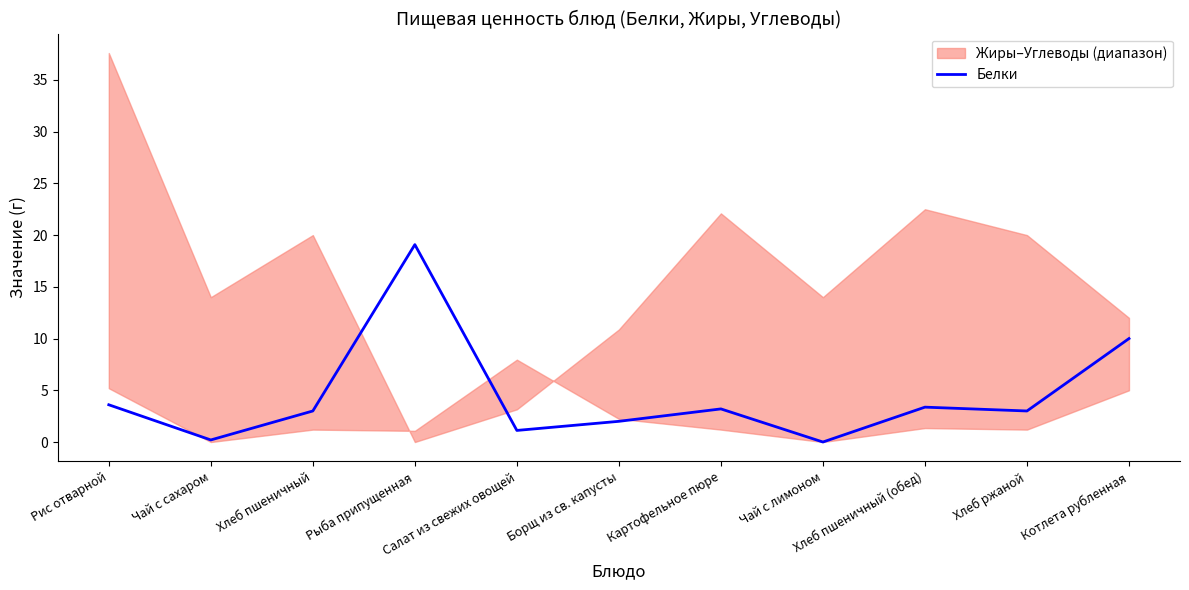

Is it true that the value at Хлеб пшеничный is 3.0?

True